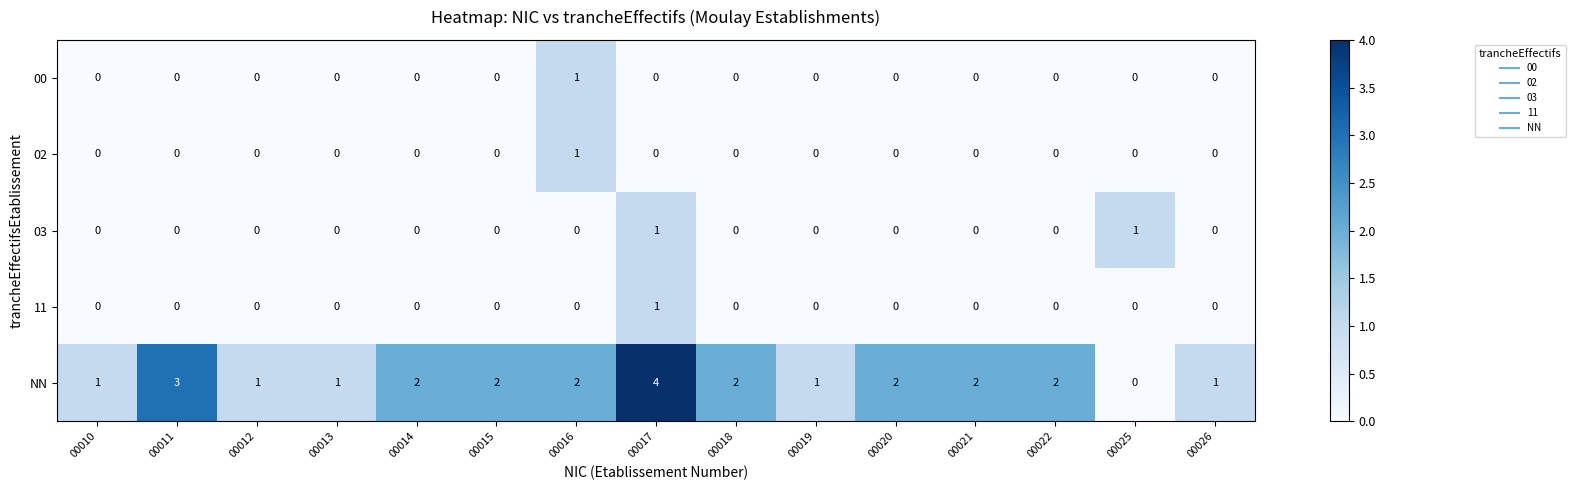

Which series has the largest total across all categories?

NN